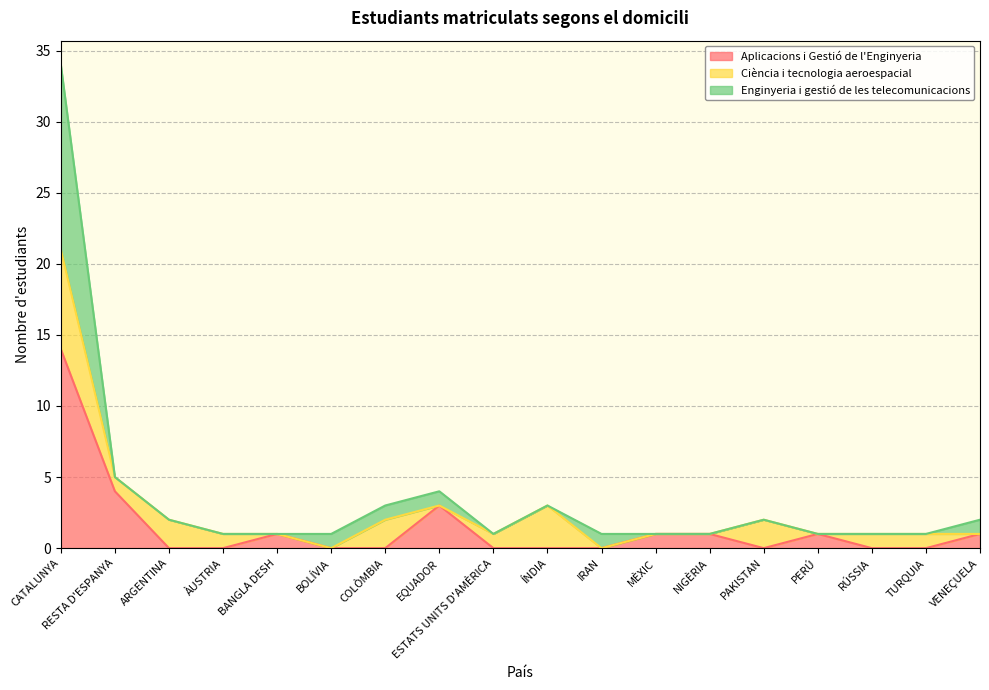

What position from the right is BOLÍVIA?

13